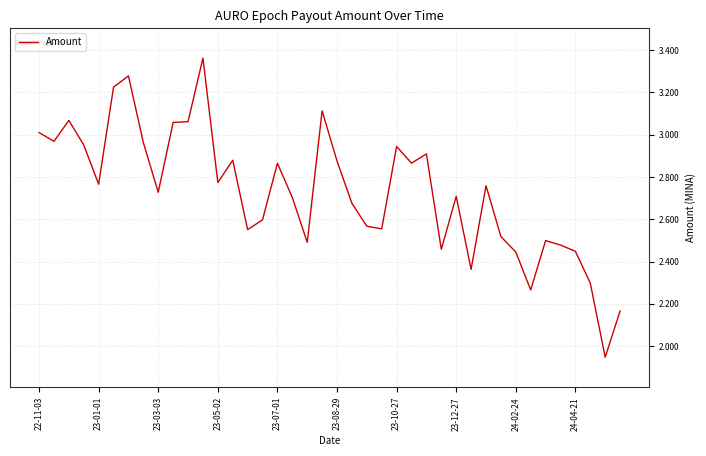

What is the difference between the maximum and minimum values?

1.4